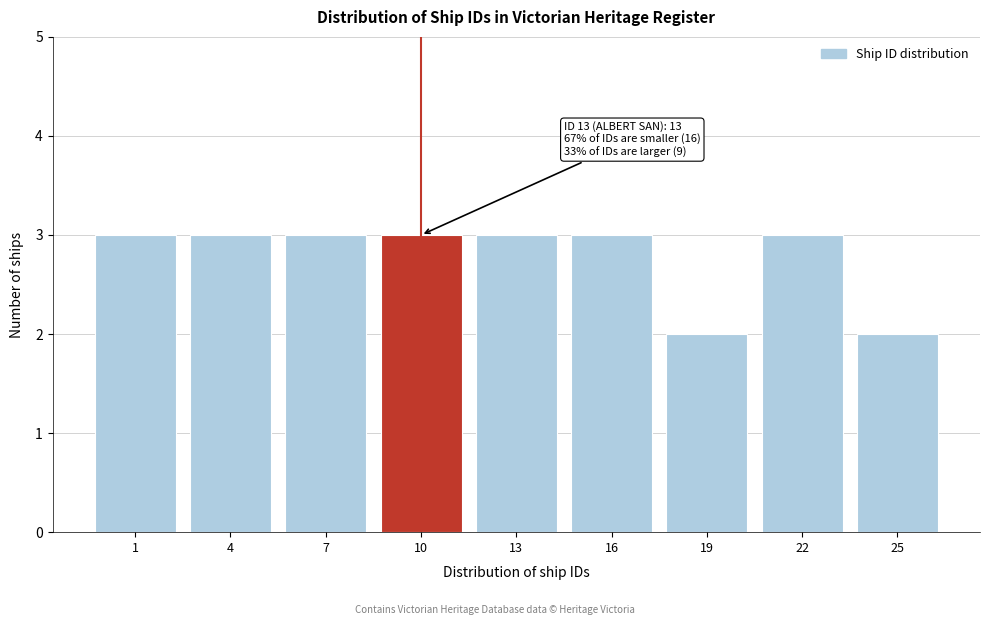

Reading right to left, transcribe all the data shown in this chart.

25=2	22=3	19=2	16=3	13=3	10=3	7=3	4=3	1=3